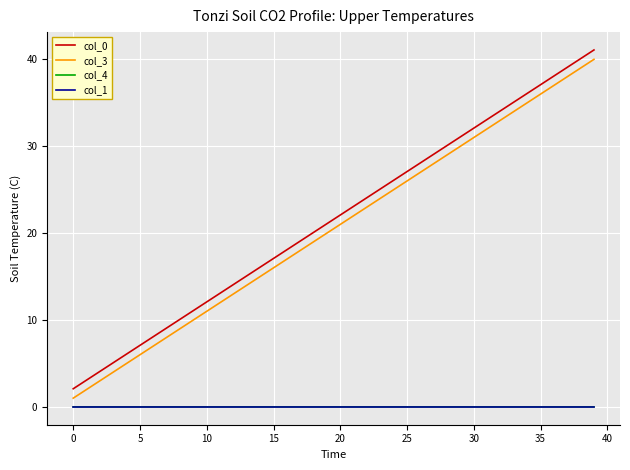

What is the maximum value shown in the chart?

41.1